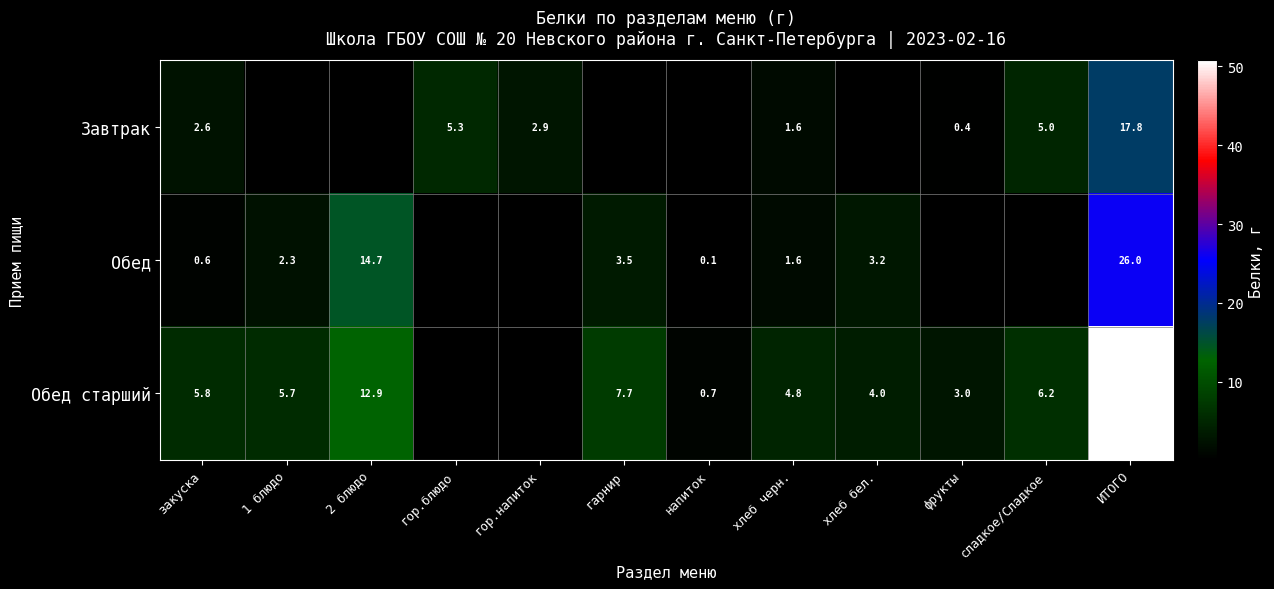

At which category does the chart reach its minimum across all series?

напиток